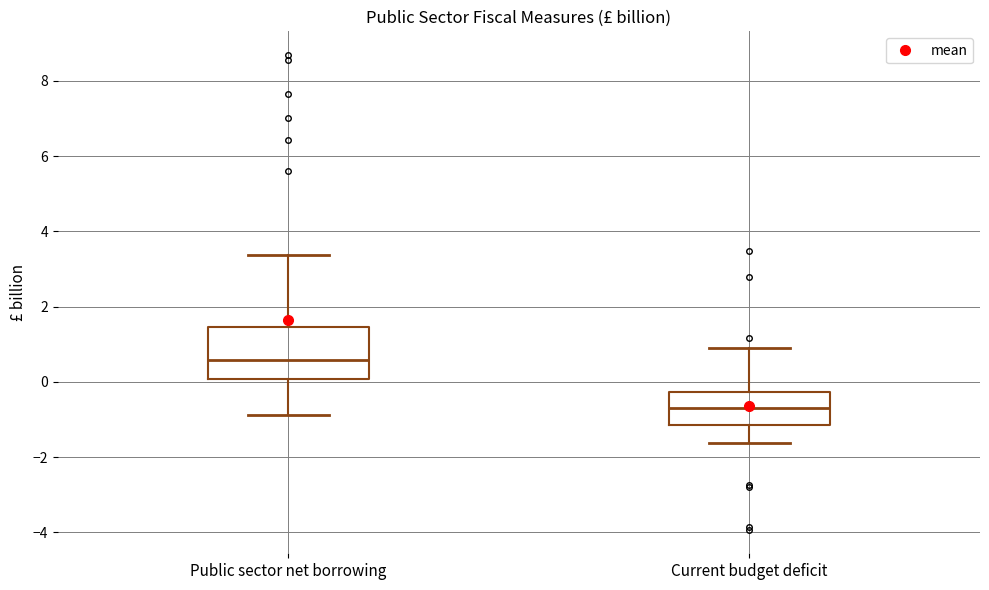

Reading left to right, transcribe this box plot: for each box, give where its median line is, the range the box spans, and where its two whiskers end, as read against the y-axis. The values are not printed on the chart, so give them approximately, as read against the axis.

Public sector net borrowing: median 0.6, box 0.0 to 1.4, whiskers -0.8 to 3.4
Current budget deficit: median -0.8, box -1.2 to -0.2, whiskers -1.6 to 0.8